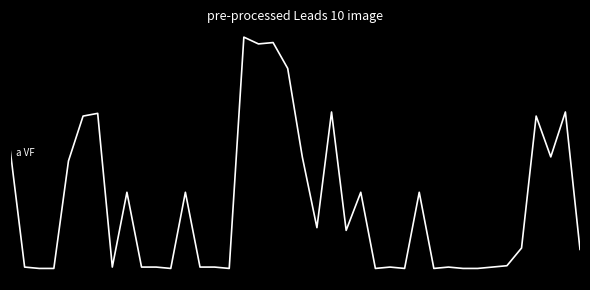

What is the value of the 24th point from the left?

-0.3